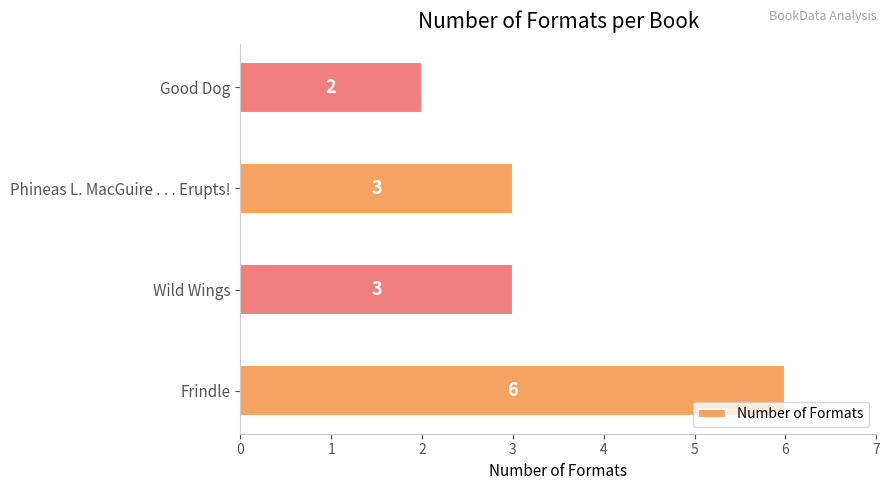

What is the greatest value displayed?

6